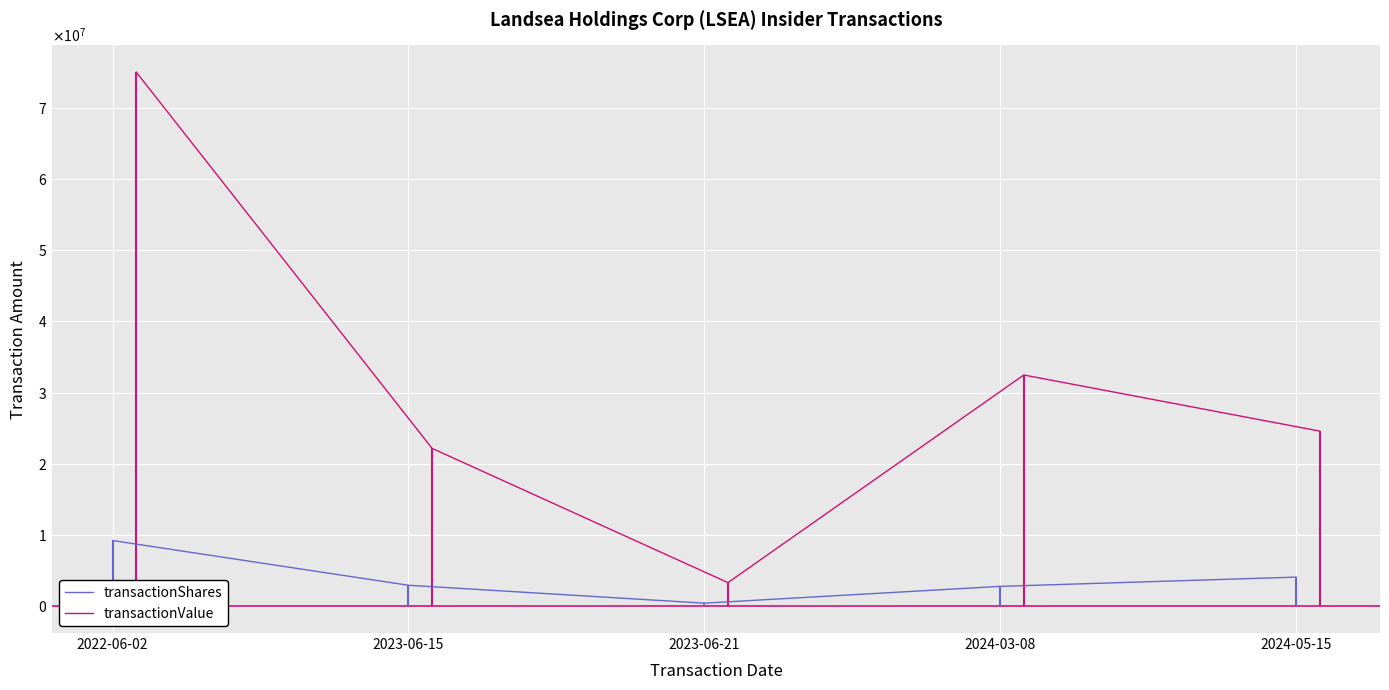

In transactionShares, how many points are lower than both neighbors (excluding endpoints)?

1